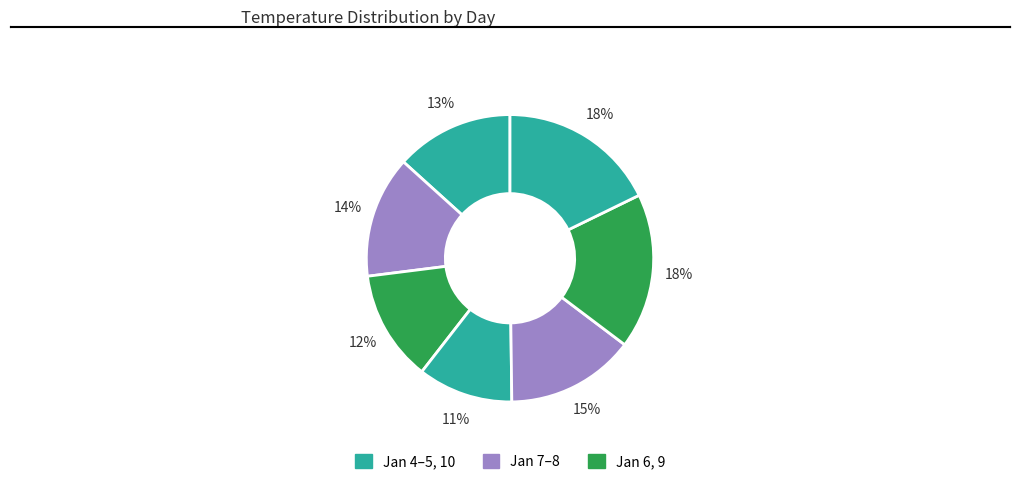

How many segments does this pie chart have?

7